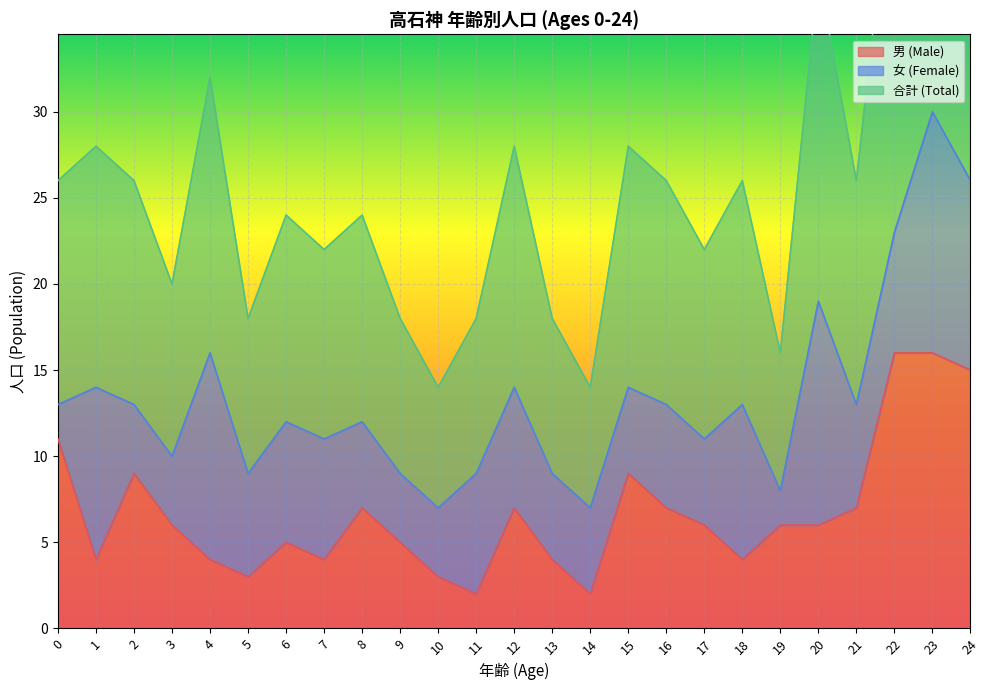

True or false: 男 (Male) has a value of 4 at 1.

True